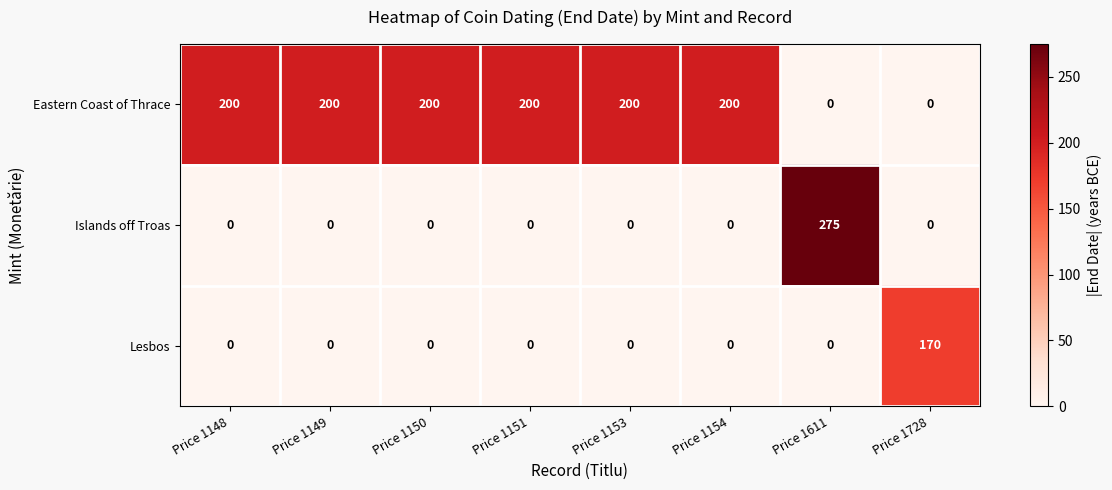

How many data points in Eastern Coast of Thrace are less than 200?

2